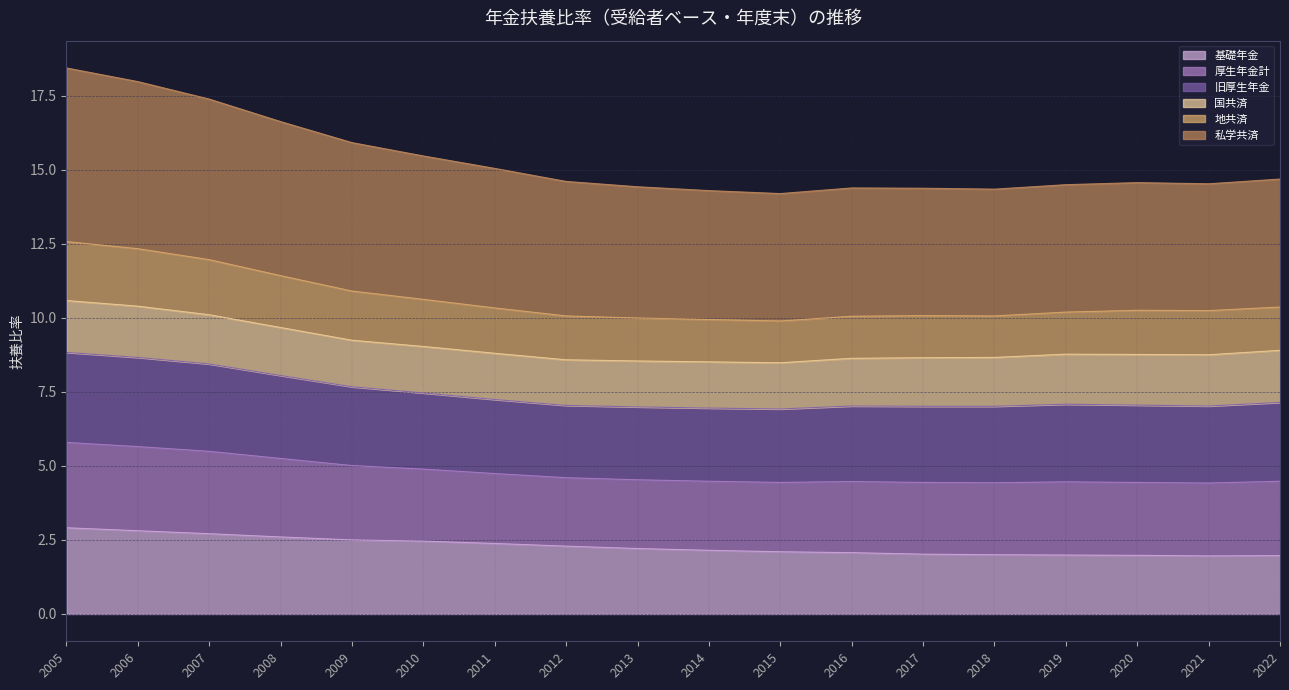

At which category is the sum across all series the highest?

2005